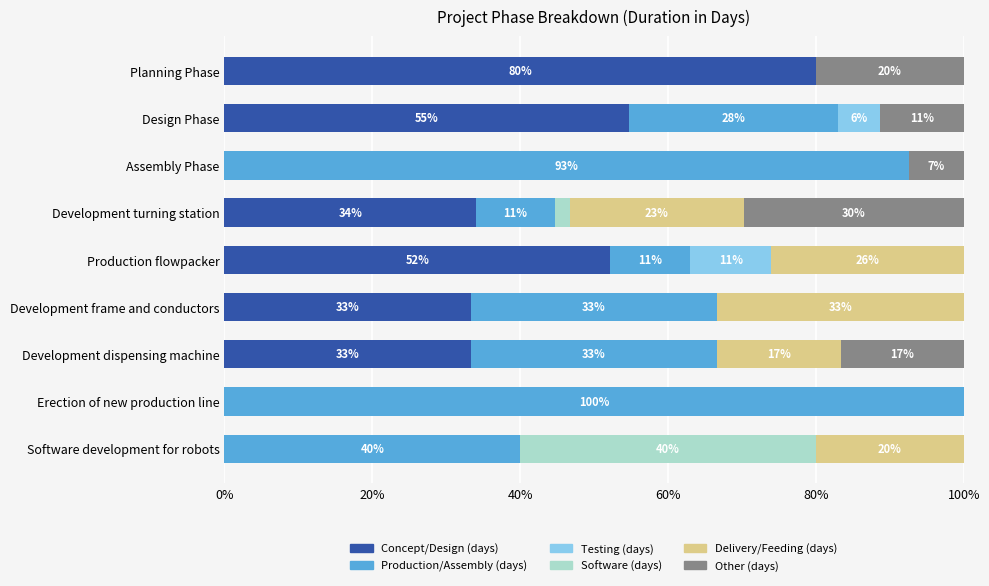

What are all the series names shown in the legend?

Concept/Design (days), Production/Assembly (days), Testing (days), Software (days), Delivery/Feeding (days), Other (days)